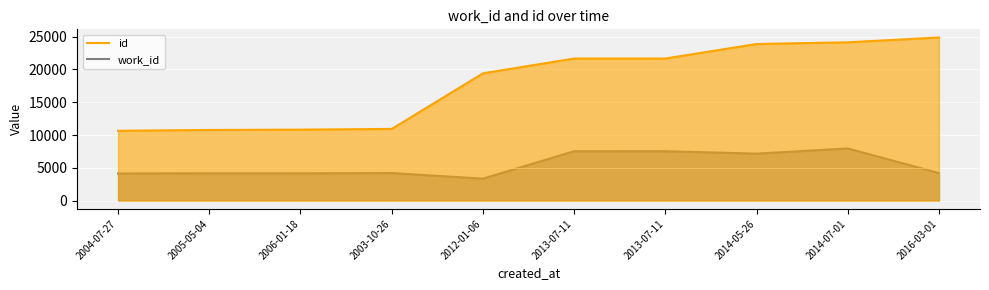

What is the smallest value displayed?

3353